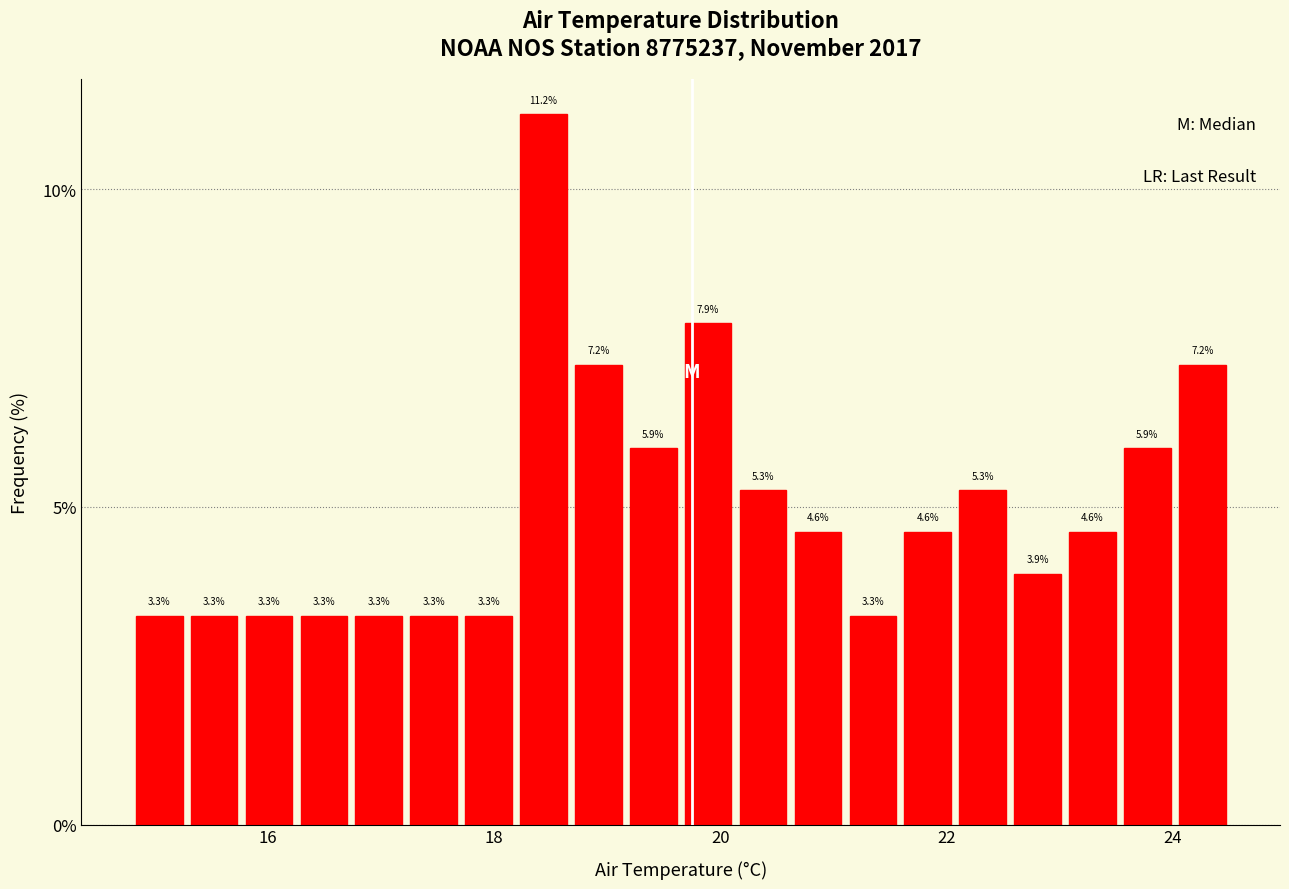

Around what value on the x-axis is the tallest bar? Give the approximate position of its centre, as read against the axis.

18.4